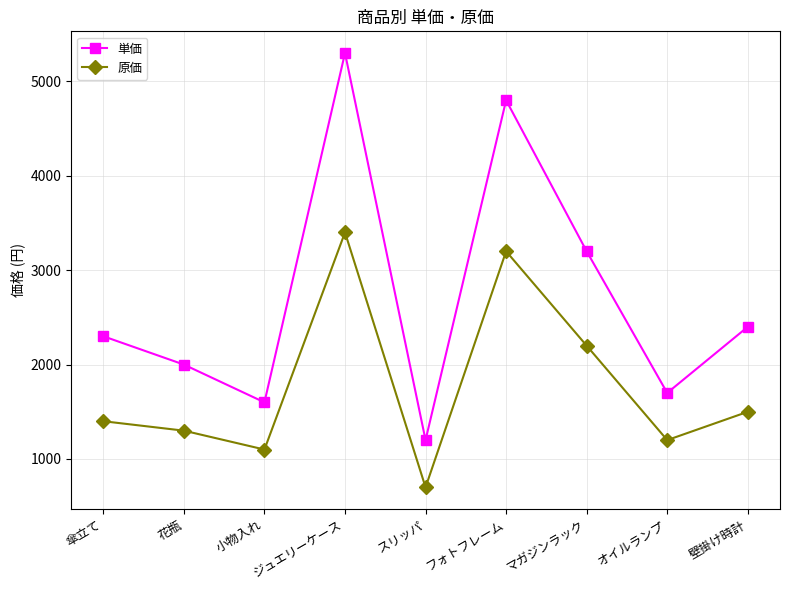

At which category does 単価 reach its first local valley?

小物入れ